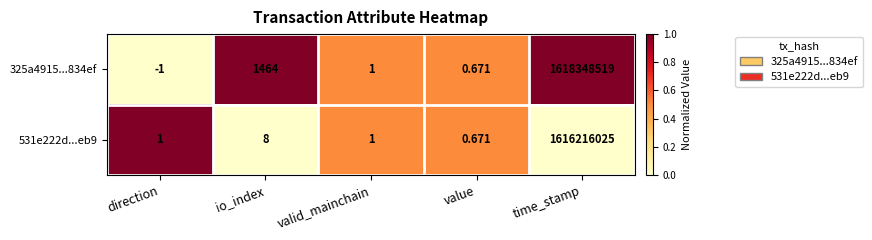

At which label is 531e222d...eb9 closest to 808108012?

io_index